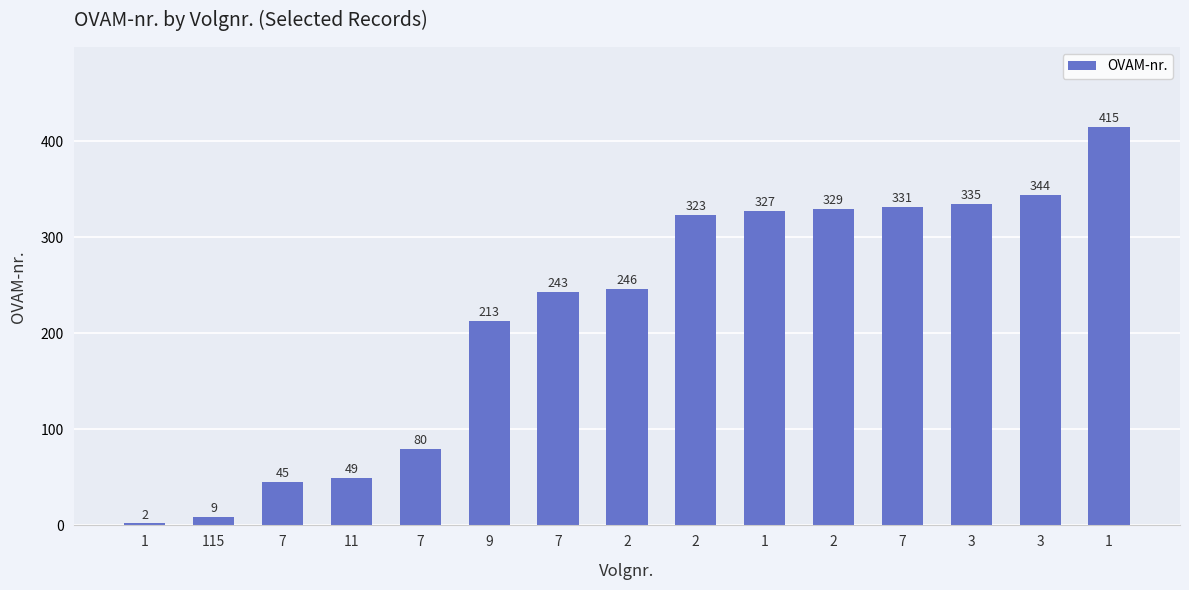

Rank the categories by value from lowest to highest.

1, 115, 7, 11, 7, 9, 7, 2, 2, 1, 2, 7, 3, 3, 1